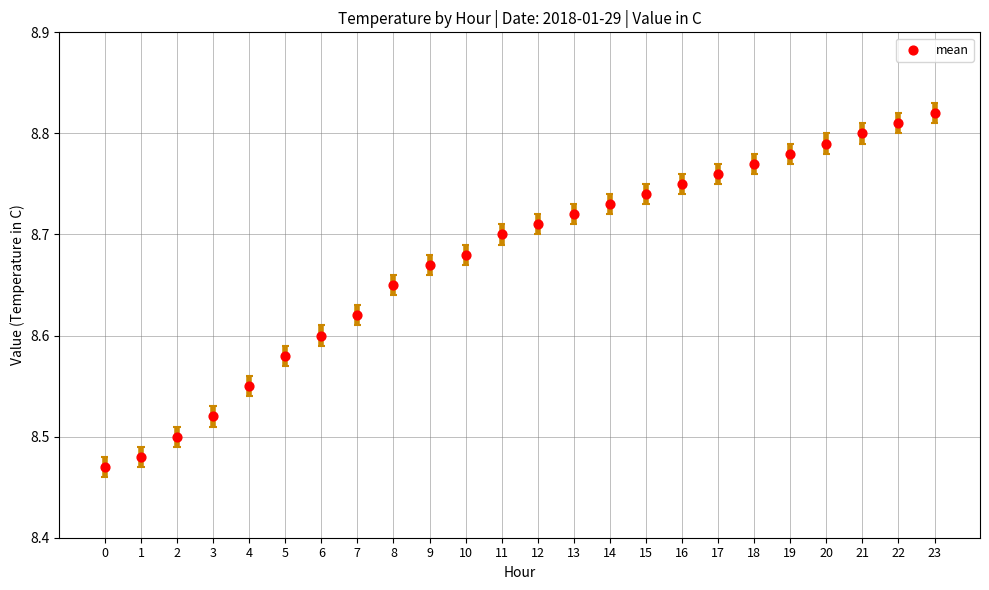

Between 21 and 6, which is larger?

21